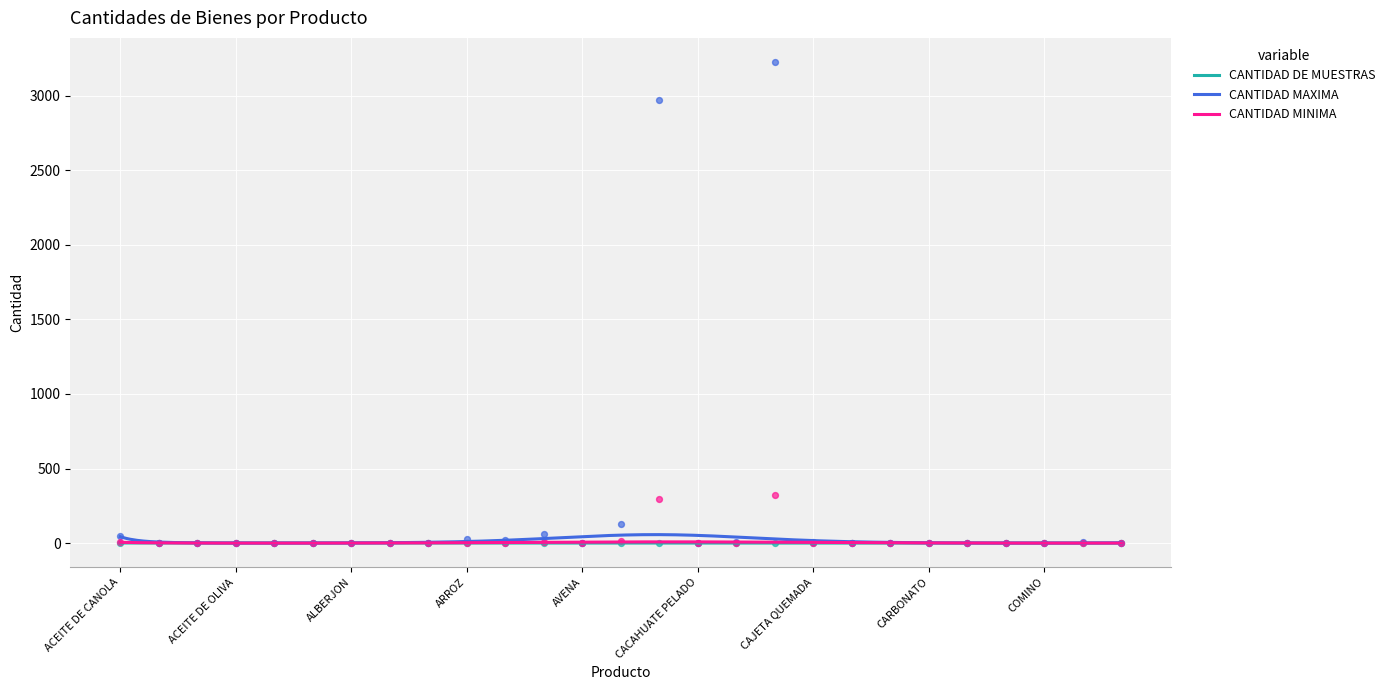

Which series has the largest total across all categories?

CANTIDAD MAXIMA